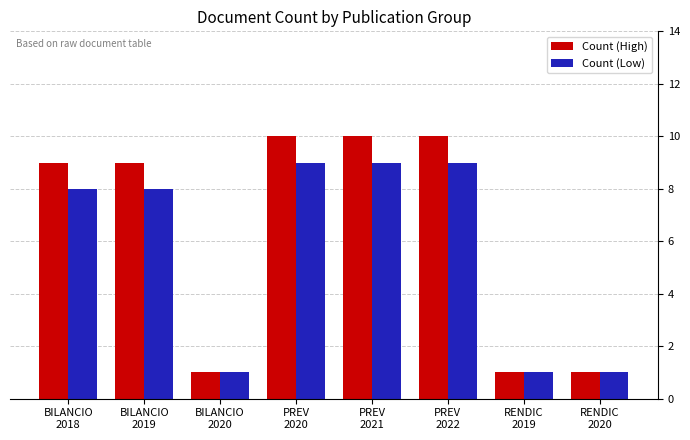

How many Count (High) values are between 1 and 10?

8